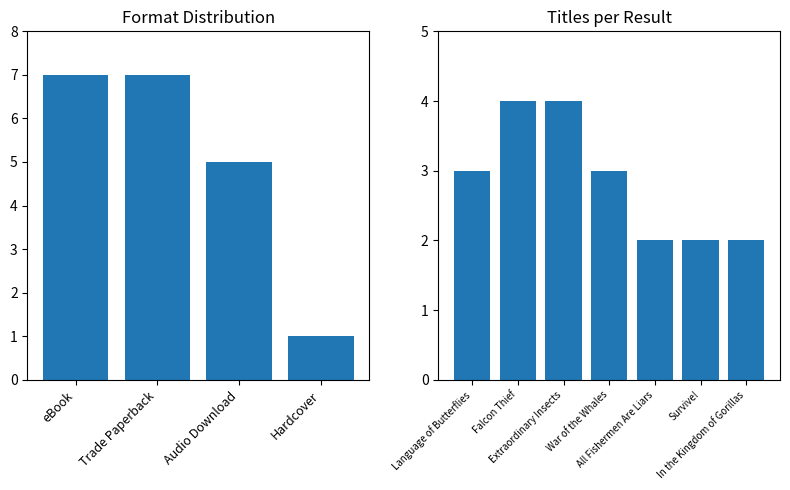

What is the sum of all values?

20